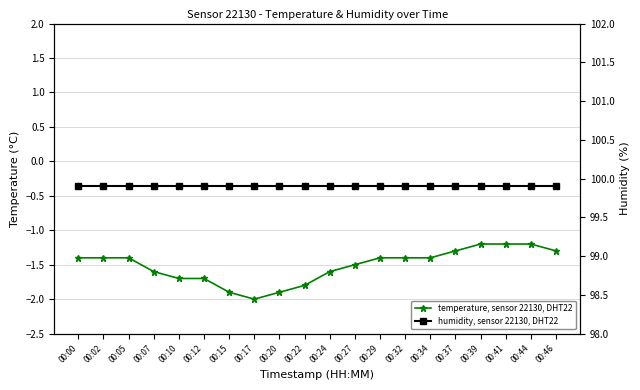

How many lines are shown in the chart?

2